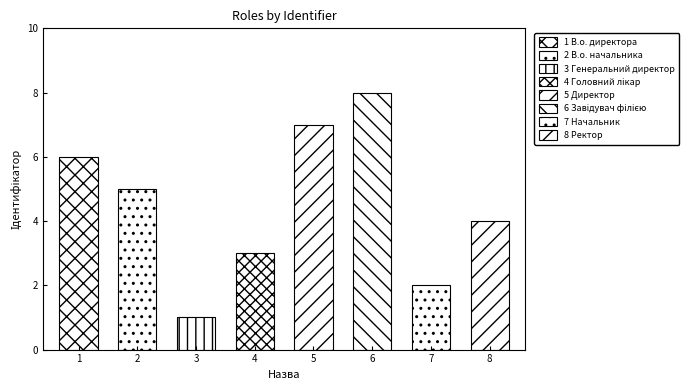

List the labels in order of value, smallest first.

Генеральний директор, Начальник, Головний лікар, Ректор, В.о. начальника, В.о. директора, Директор, Завідувач філією